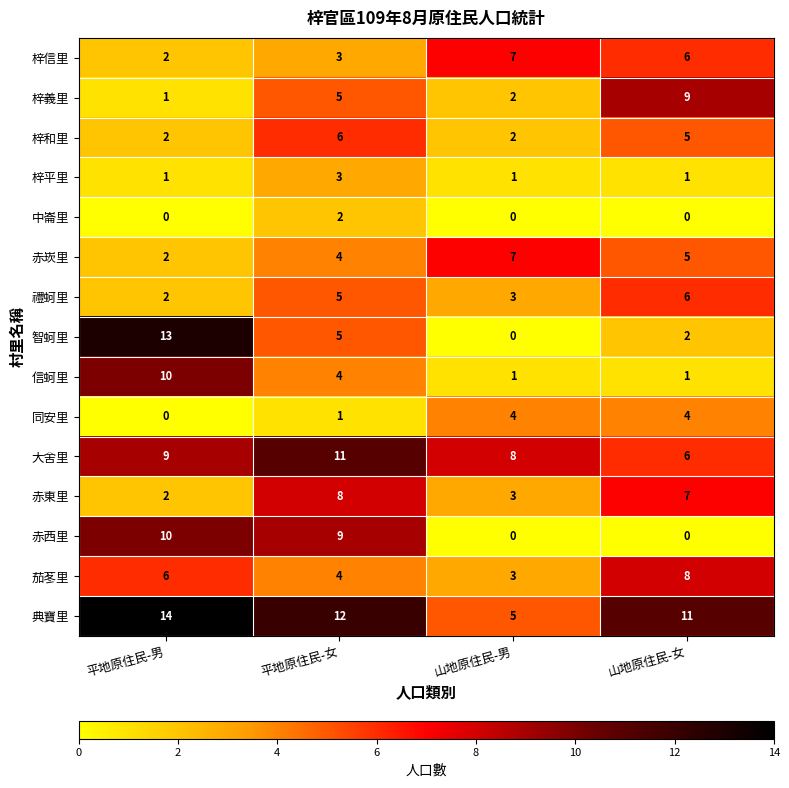

Is it true that 茄苳里 equals 3 at 山地原住民-男?

True